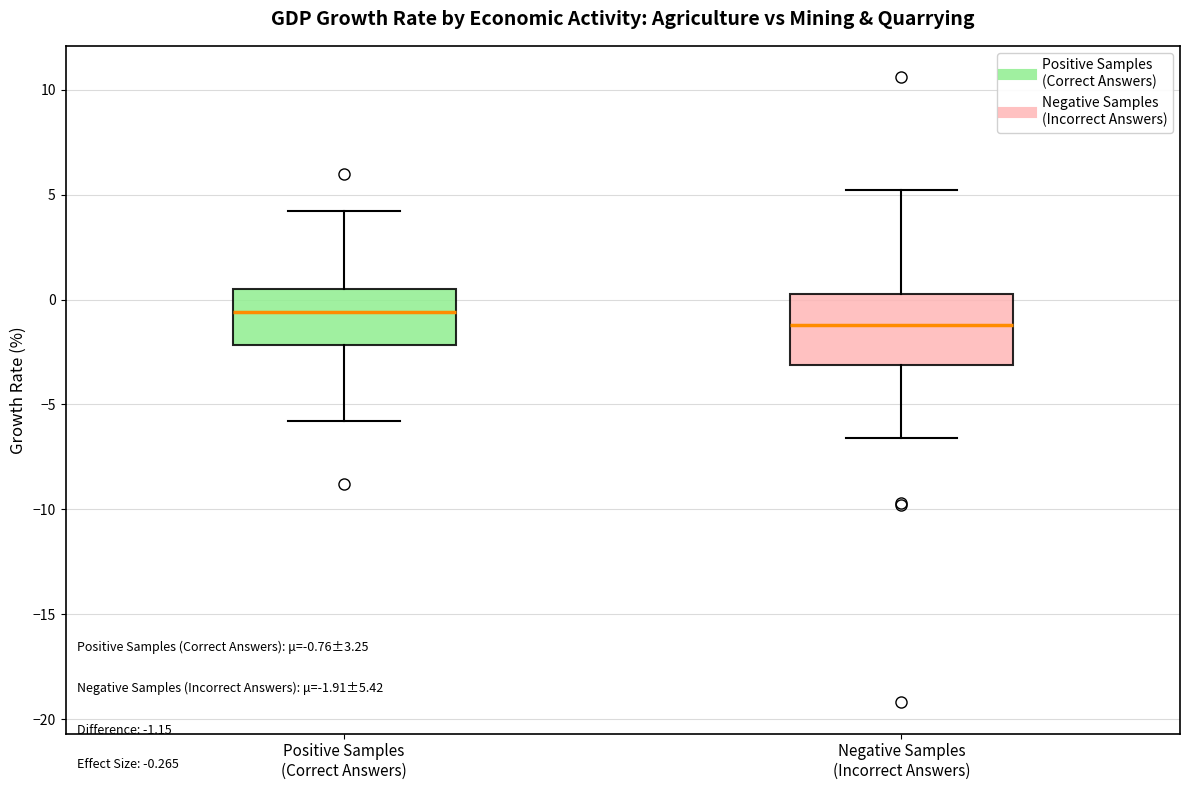

Which box has the lowest median line?

Negative Samples (Incorrect Answers)